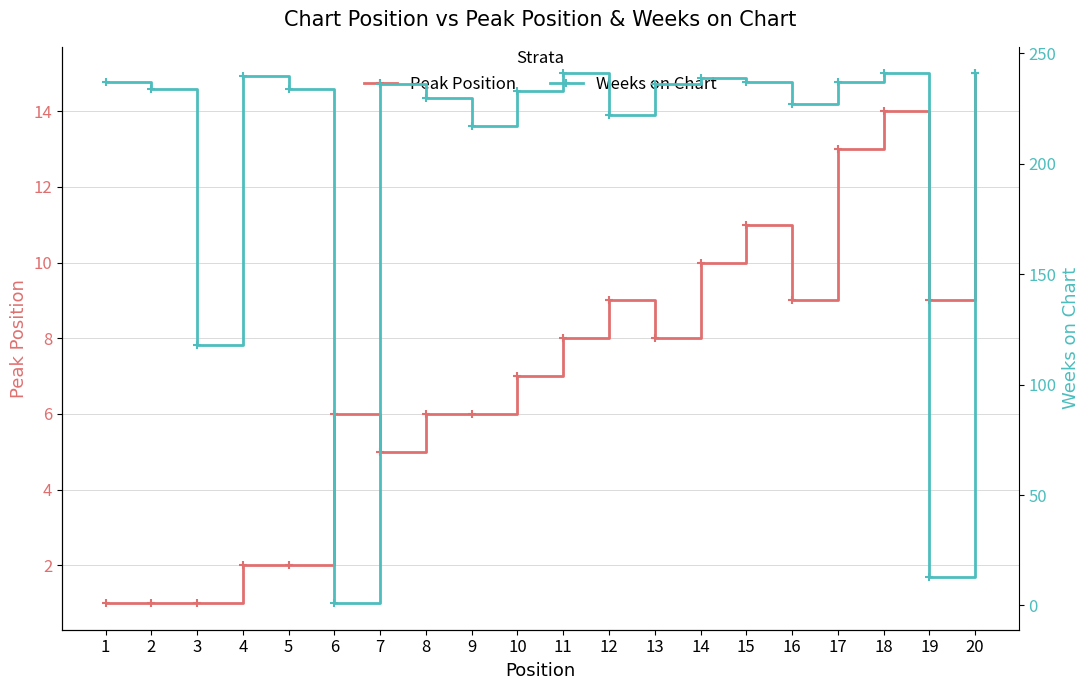

How many distinct data groups are displayed?

2